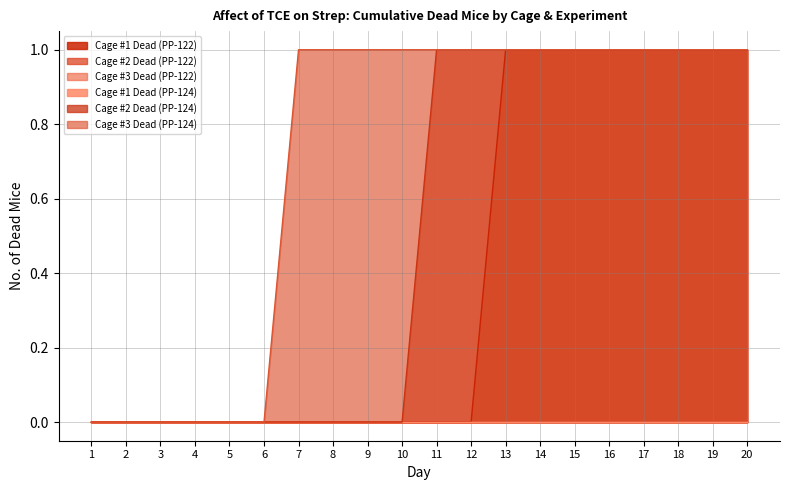

What is the maximum value for Cage #1 Dead (PP-122)?

1